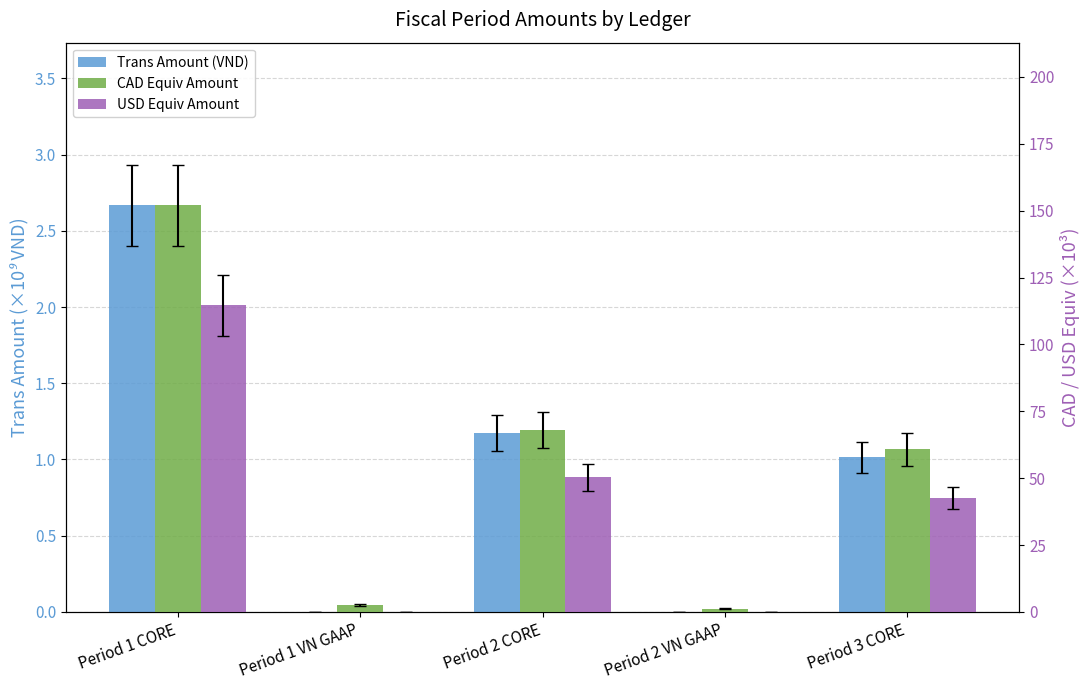

How many groups of bars are there?

5